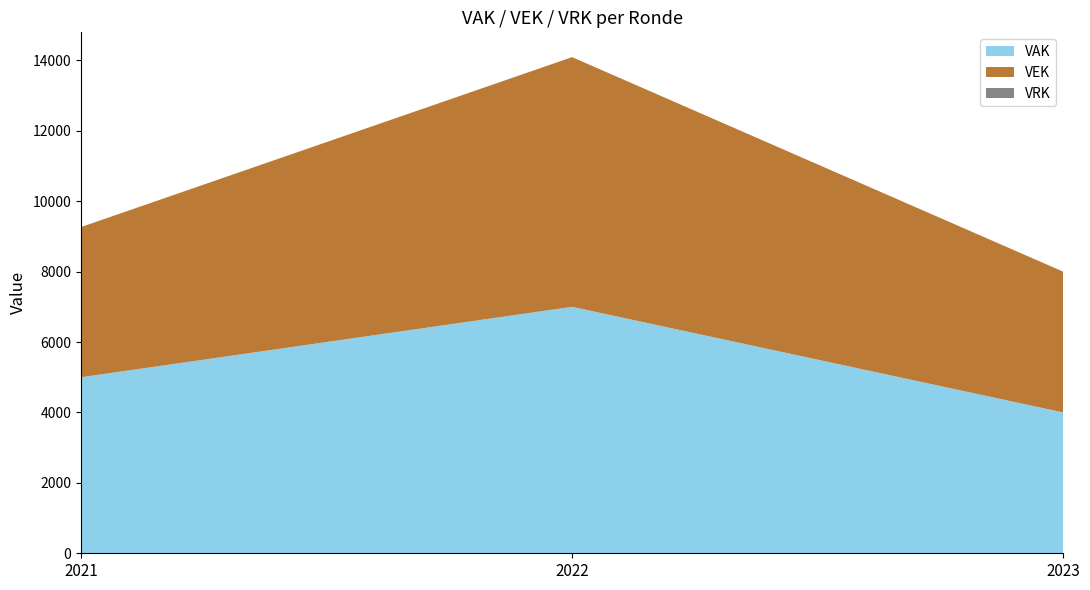

Where is VAK nearest to the value 5500?

2021